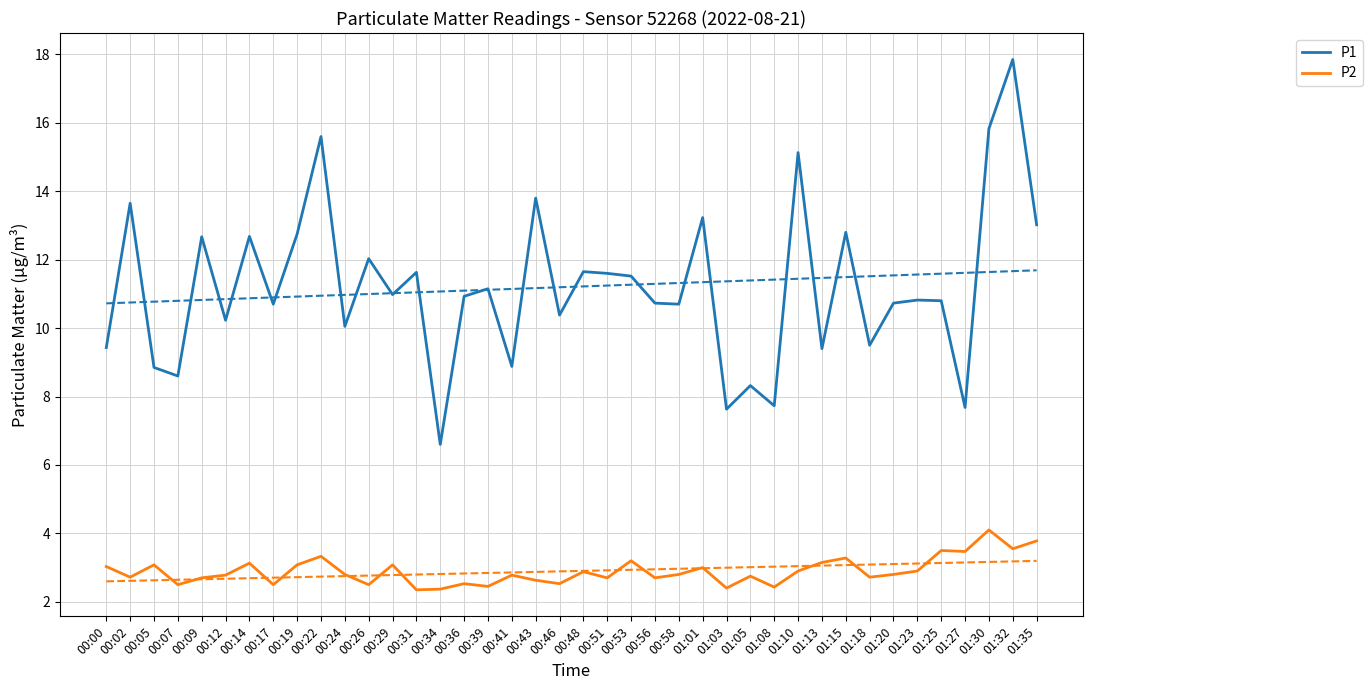

In P2, how many points are lower than both neighbors (excluding endpoints)?

14